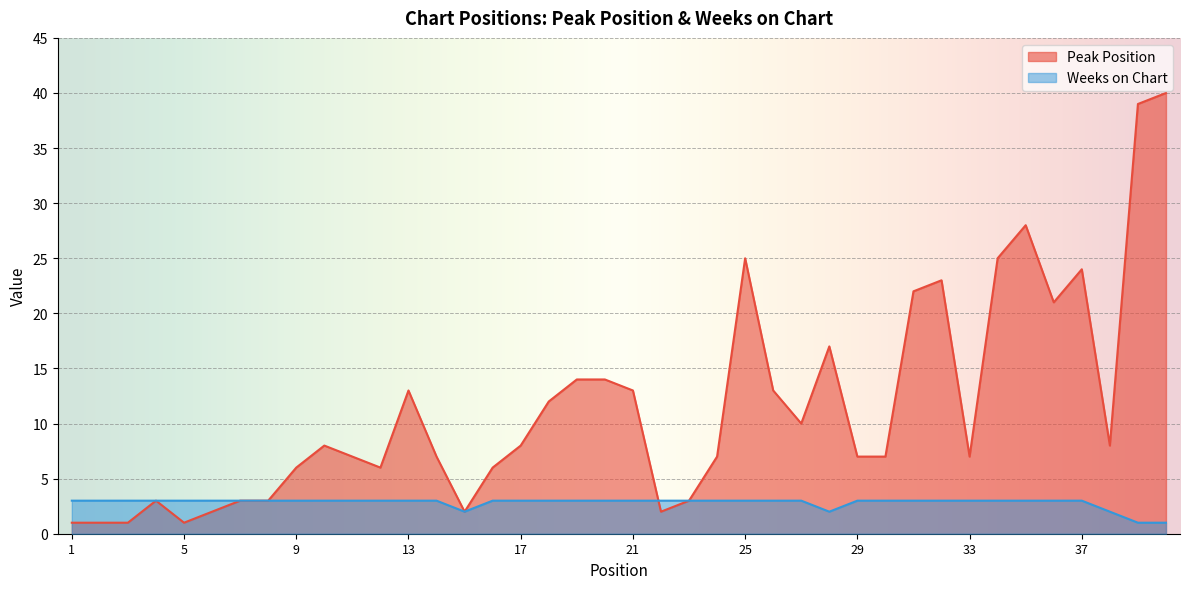

True or false: Peak Position and Weeks on Chart intersect in this chart.

True